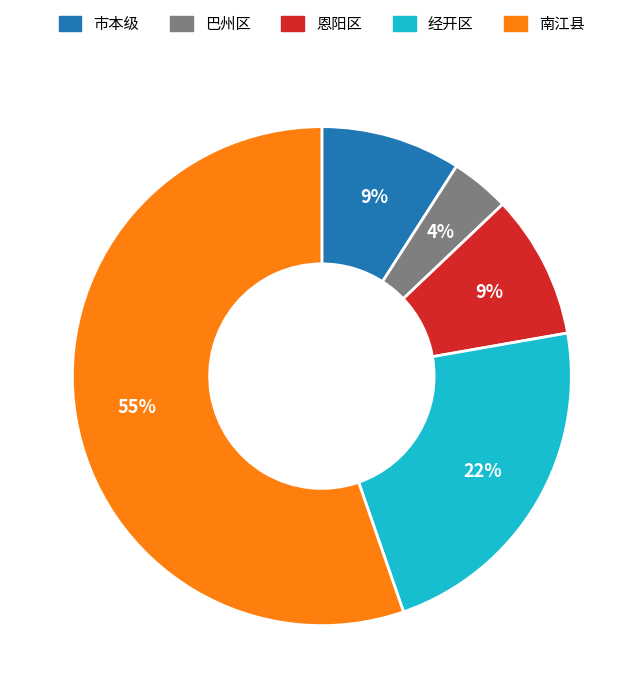

Combined, do 恩阳区 and 巴州区 account for over 50%?

No